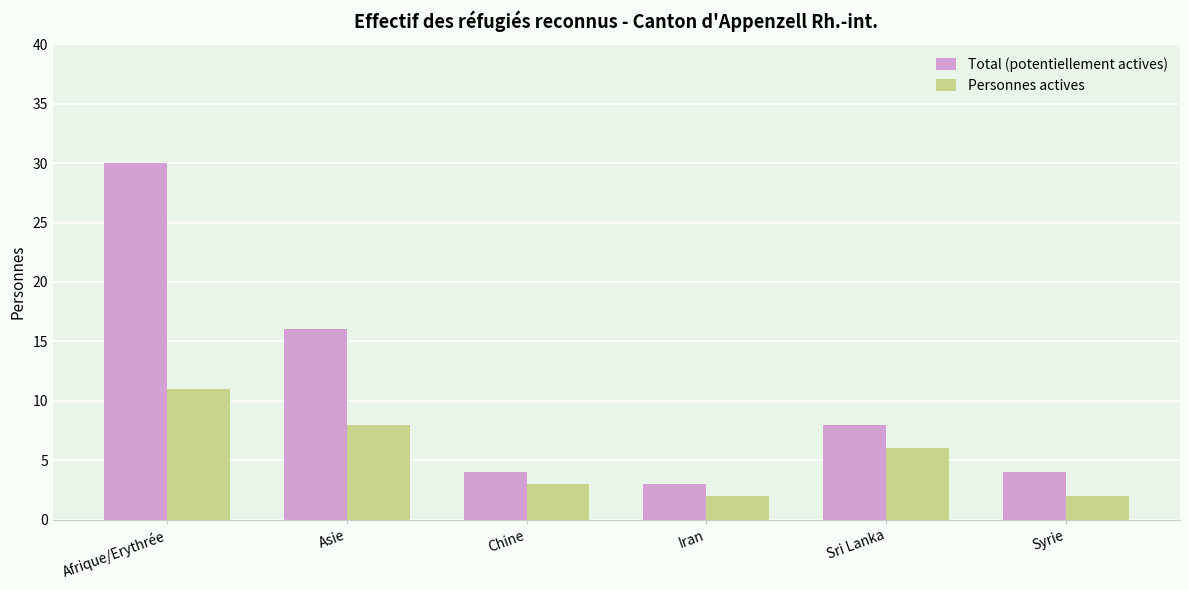

Rank the series at Sri Lanka from highest to lowest value.

Total (potentiellement actives), Personnes actives